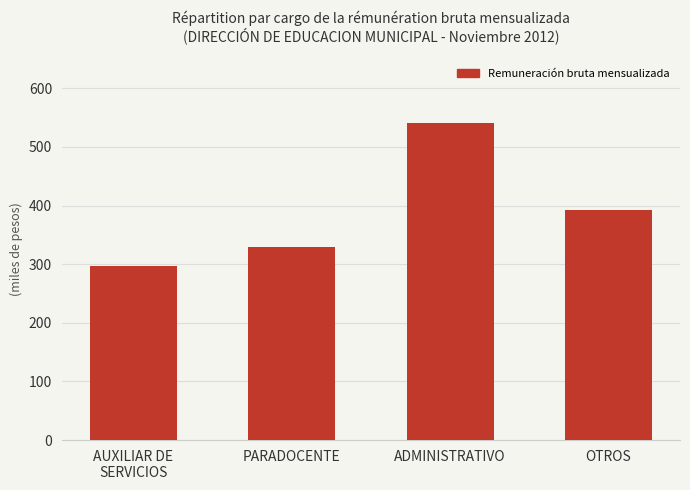

What is the average value?

389703